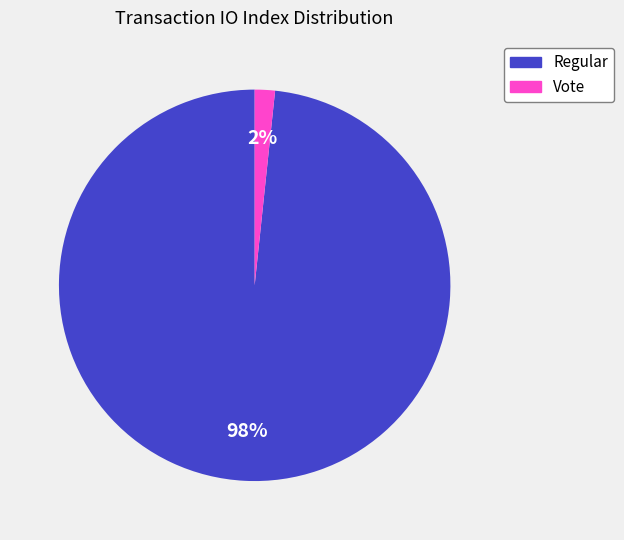

What is the largest slice in the pie chart?

Regular